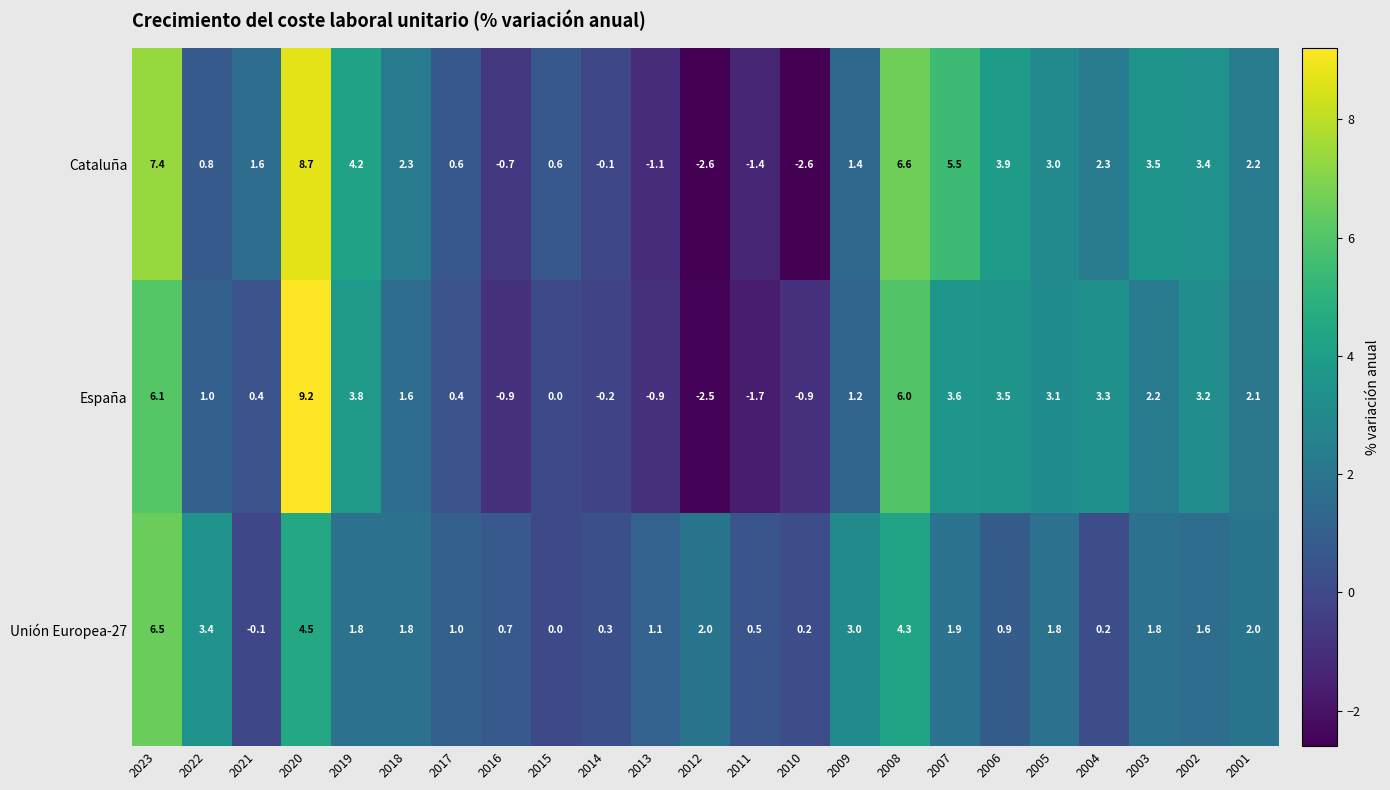

List the series in order of their peak value, lowest first.

Unión Europea-27, Cataluña, España